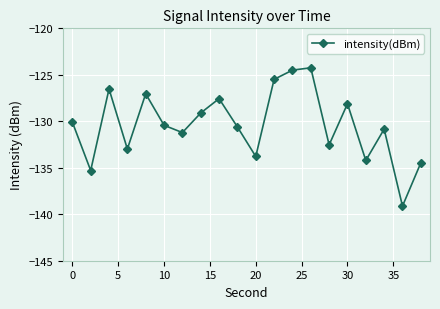

What is the maximum value shown in the chart?

-124.2